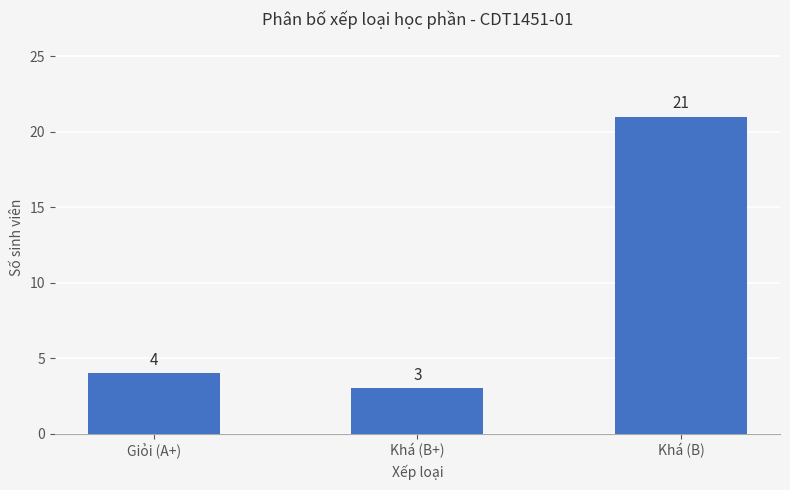

At which category does the chart reach its peak across all series?

Khá (B)